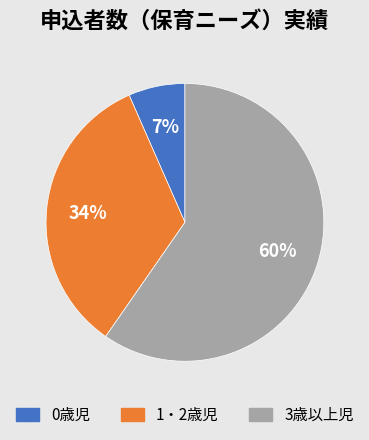

Combined, do 3歳以上児 and 1・2歳児 account for over 50%?

Yes